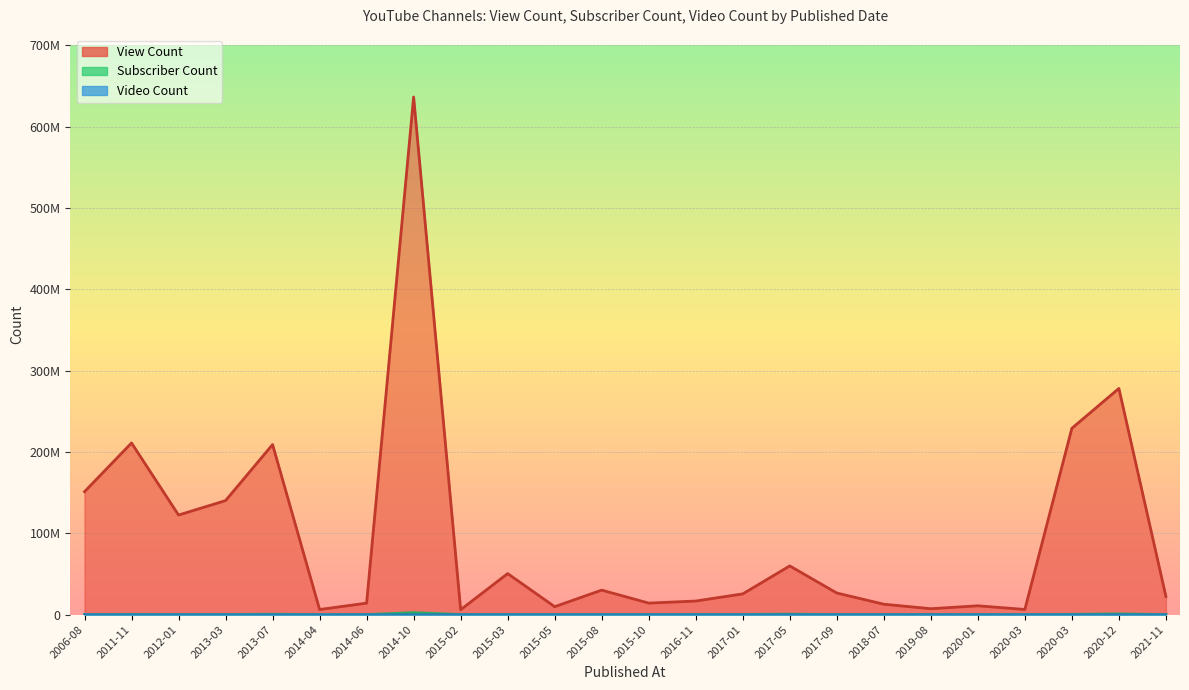

What is the value of the Subscriber Count point at the 4th from the left?

219000